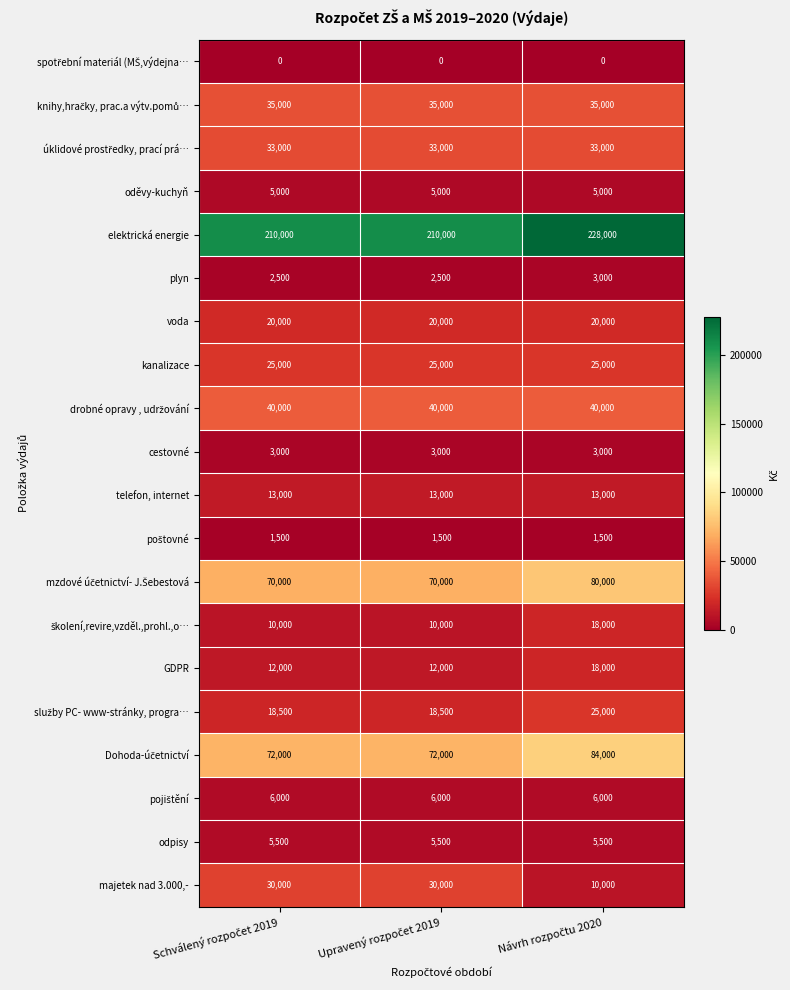

At how many categories does at least one series exceed 59379?

3